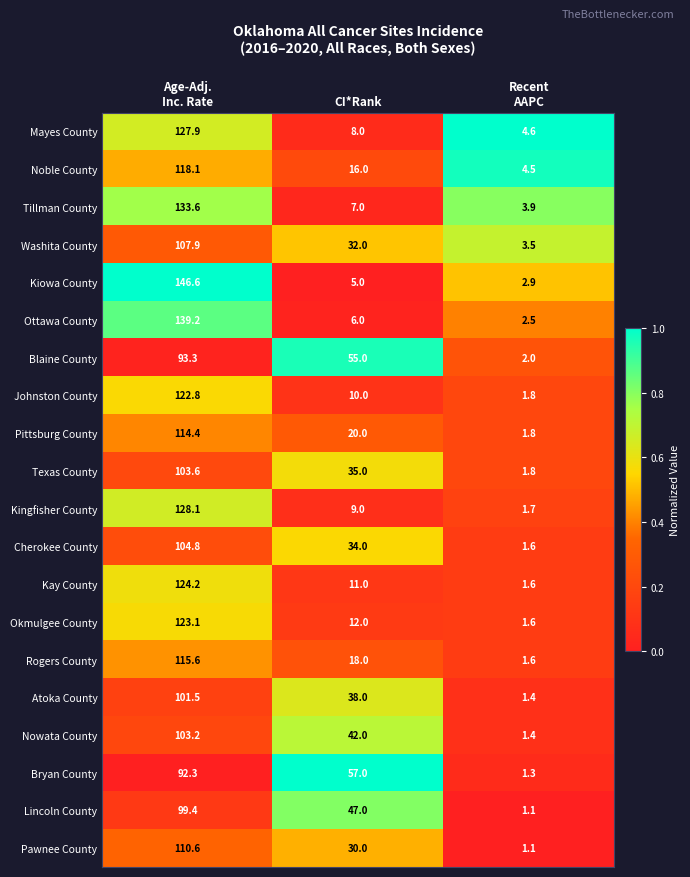

Where is Tillman County nearest to the value 68?

CI*Rank